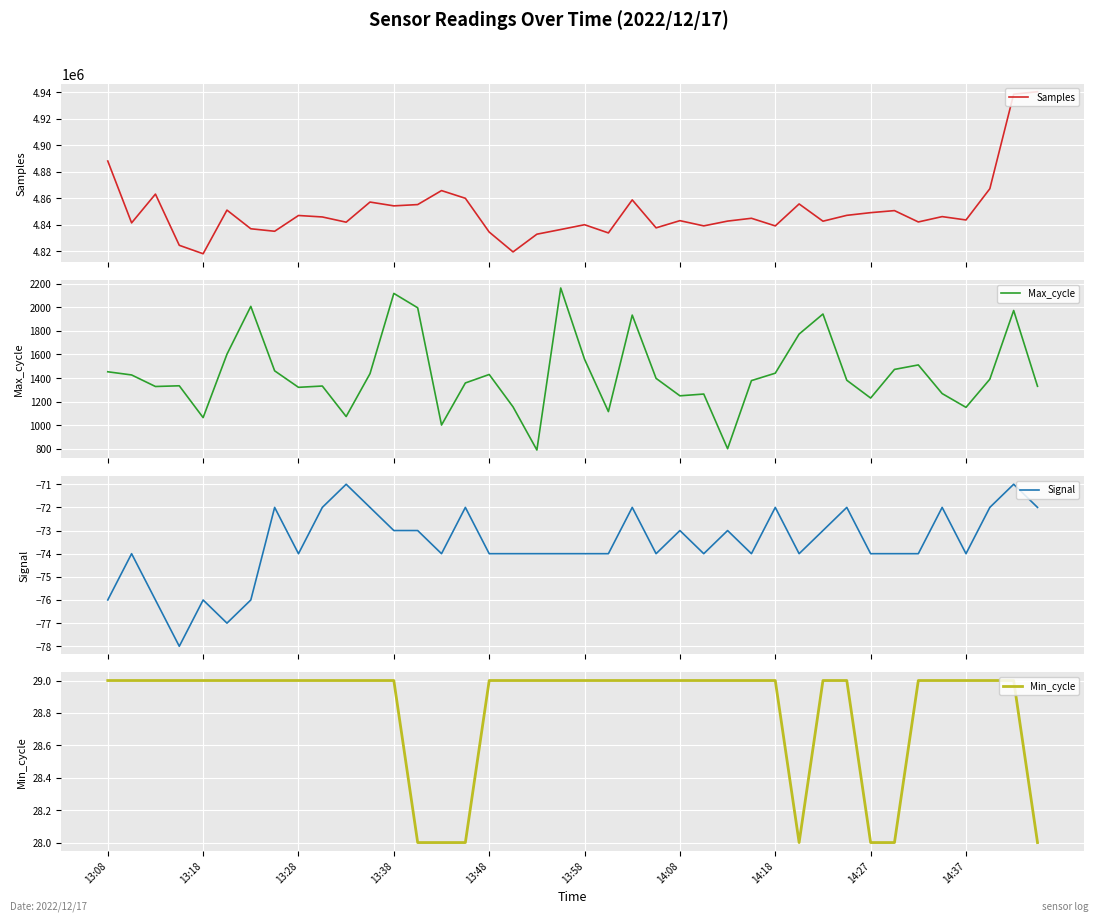

At which label does Max_cycle first exceed 1390?

13:08